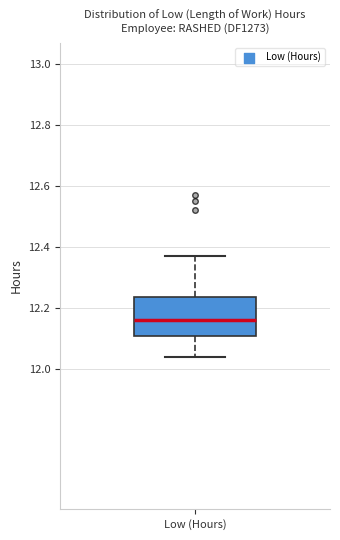

Read this box plot against the y-axis: the position of the median line, the range covered by the box, and the ends of both whiskers. The values are not printed on the chart, so give them approximately, as read against the axis.

median 12.16, box 12.12 to 12.24, whiskers 12.04 to 12.38